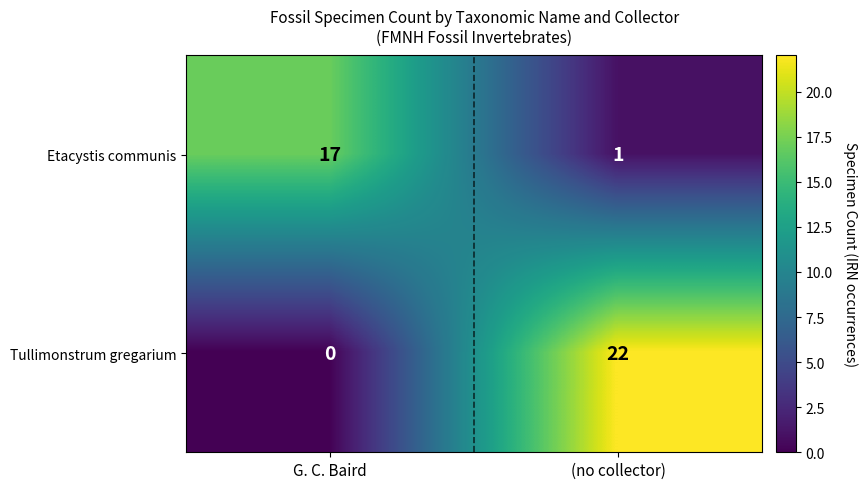

What is the spread (max minus min) of values at (no collector)?

21